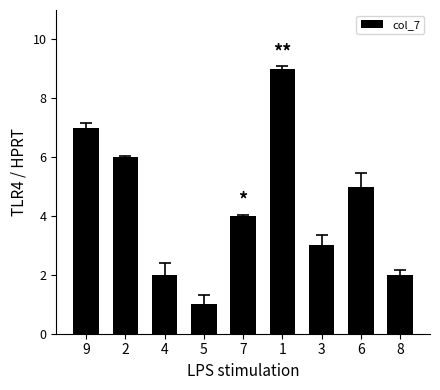

How many bars are there in total?

9